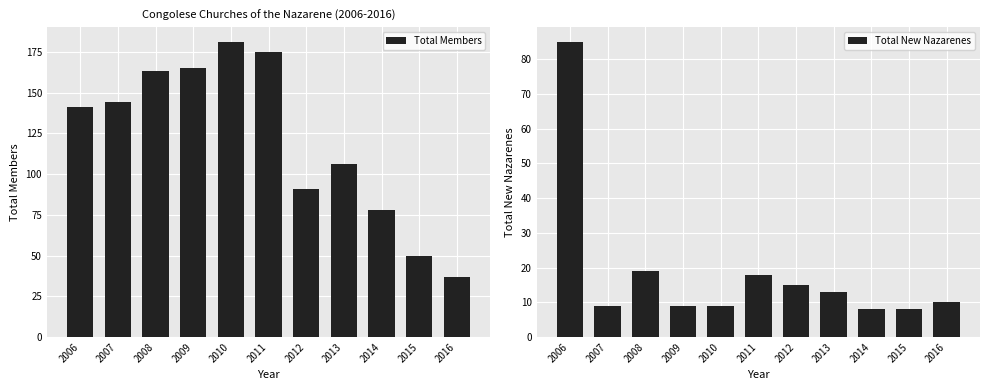

How many bars are there in each group?

2